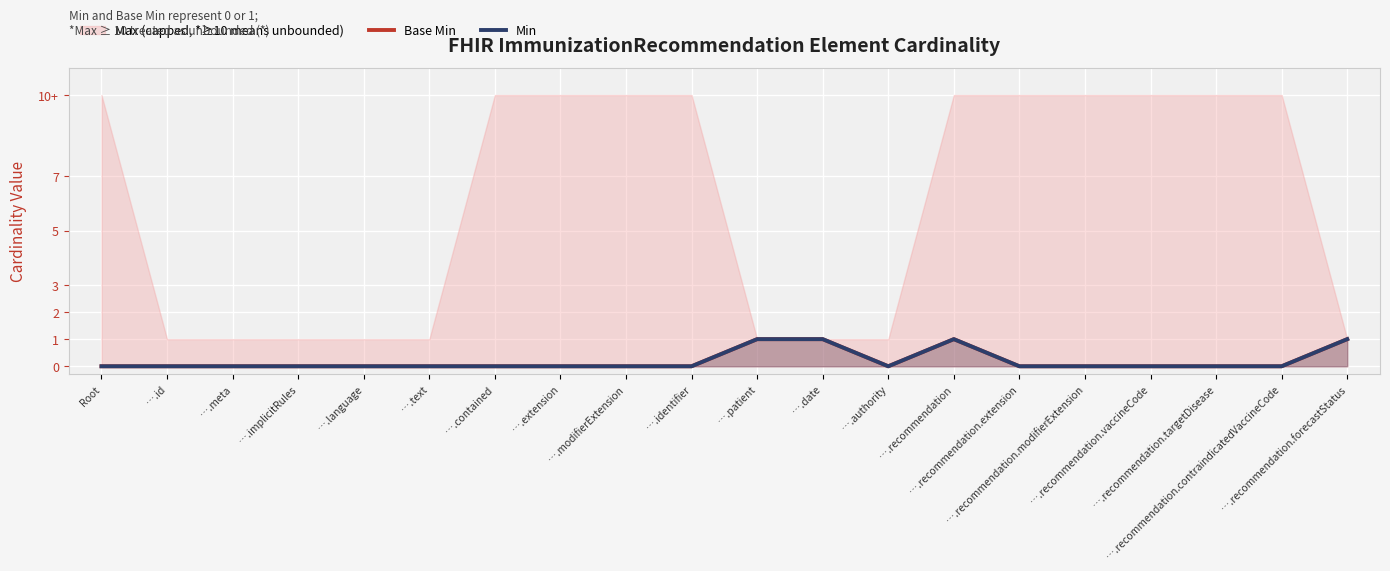

Count the Min values in the range 0 to 1.

20